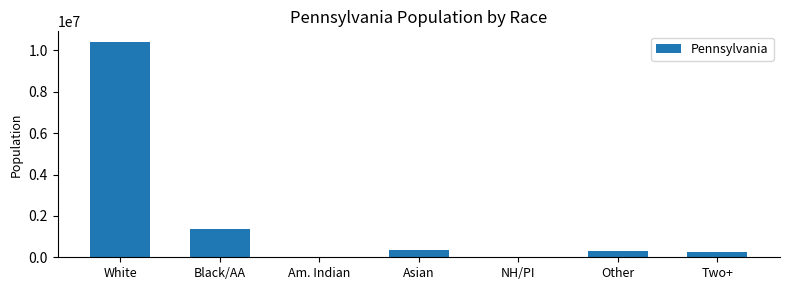

Is it true that the value at Black/AA is 2106875?

False